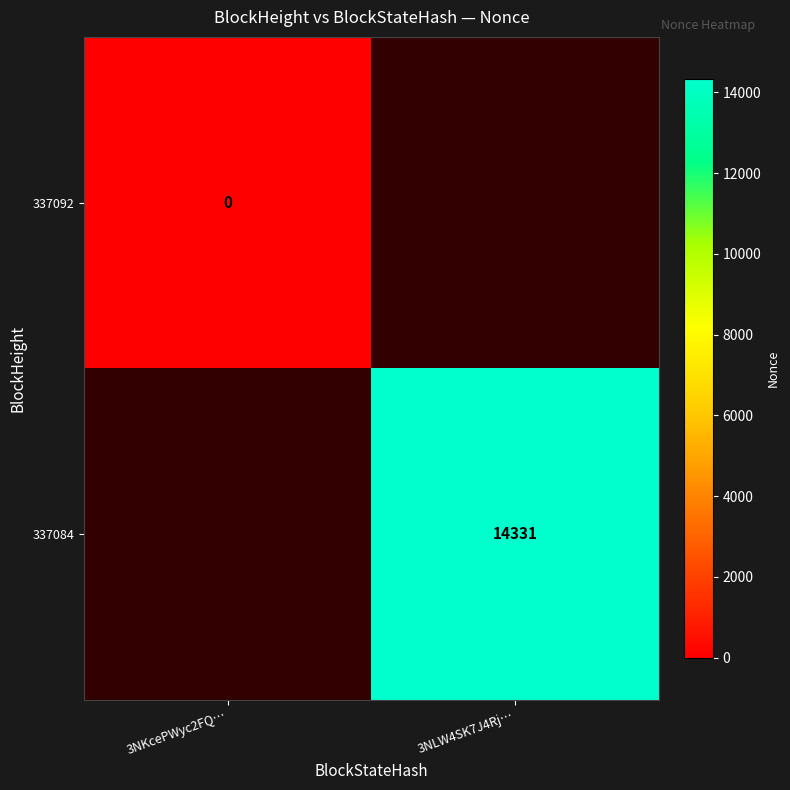

Is the value of 337092 at 3NKcePWyc2FQ… greater than the value of 337084 at 3NLW4SK7J4Rj…?

No